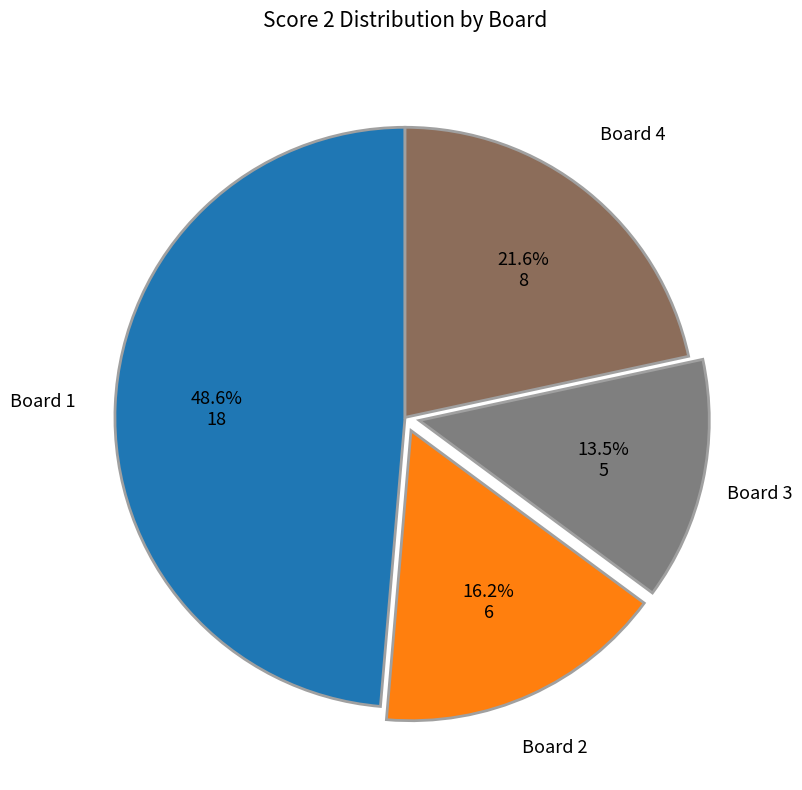

Rank the categories by value from highest to lowest.

Board 1, Board 4, Board 2, Board 3